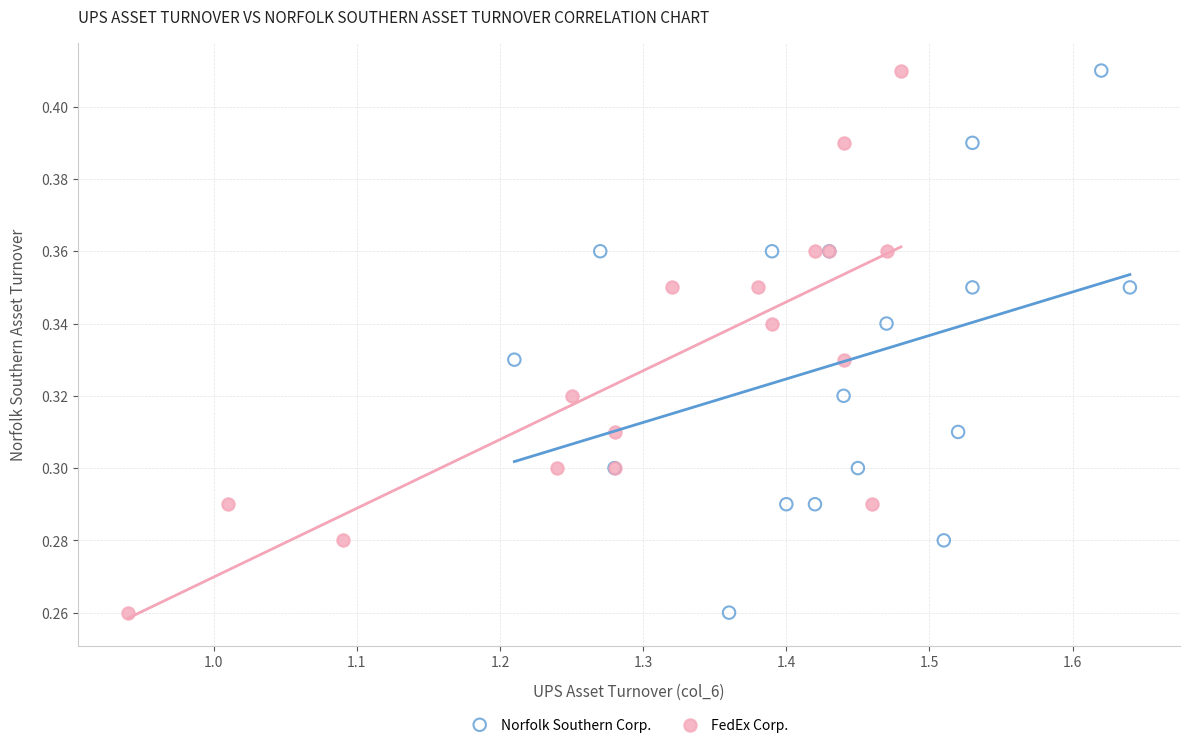

What are all the series names shown in the legend?

Norfolk Southern Corp., FedEx Corp.